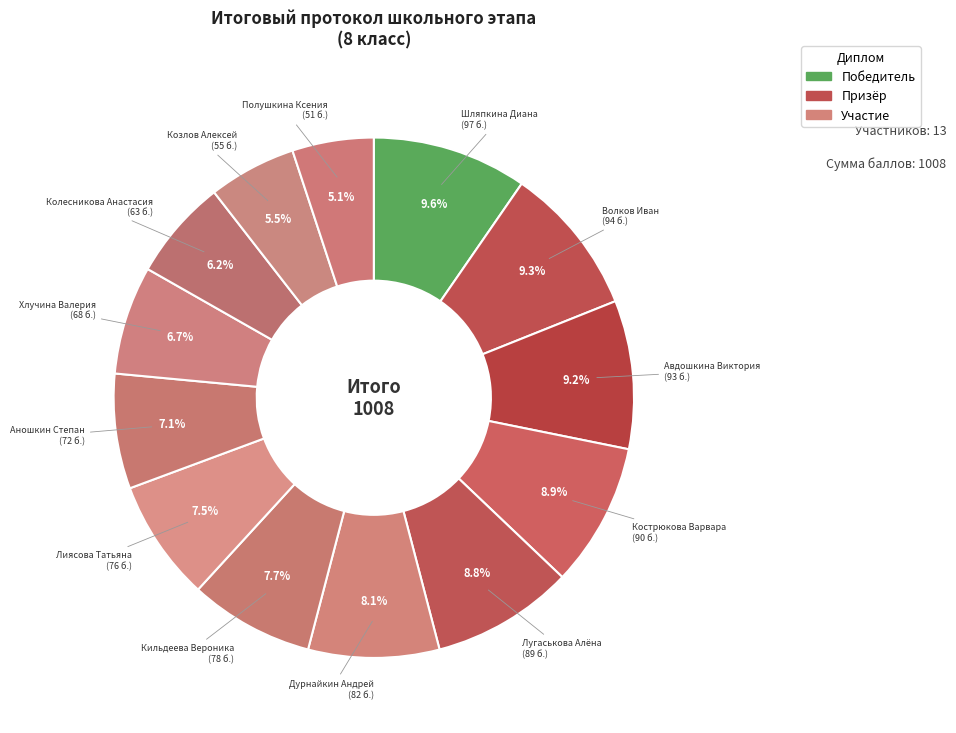

The Кострюкова Варвара slice represents 9% of the pie. True or false?

True